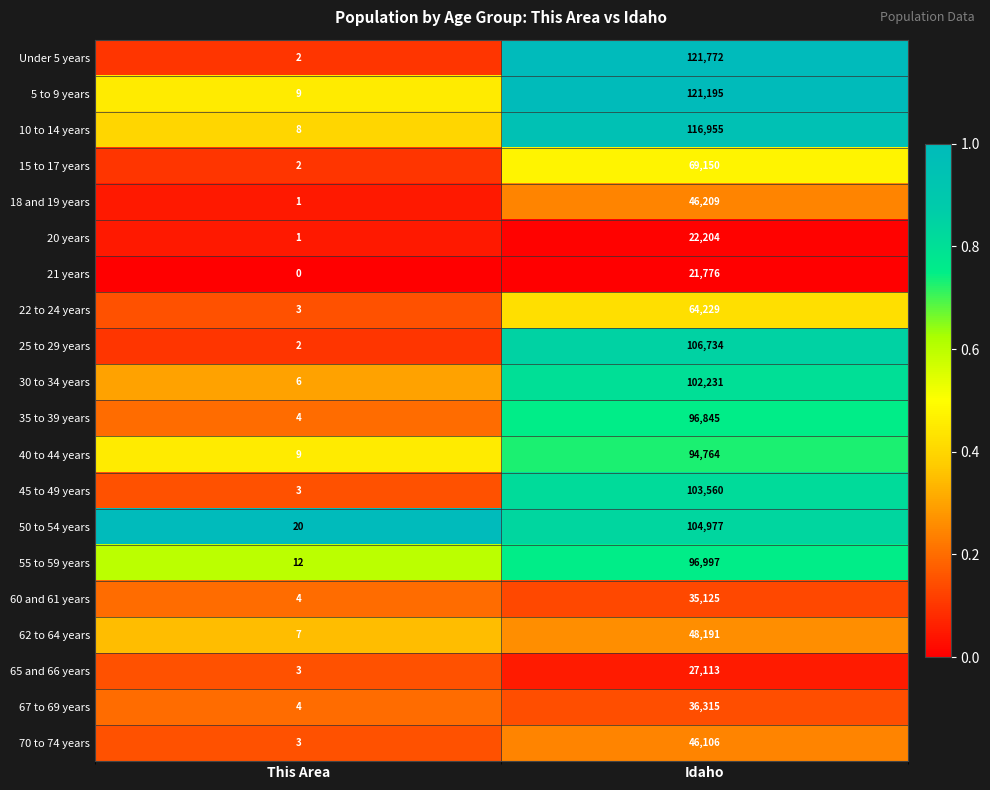

What is the difference between the maximum and minimum values in the 62 to 64 years series?

48184